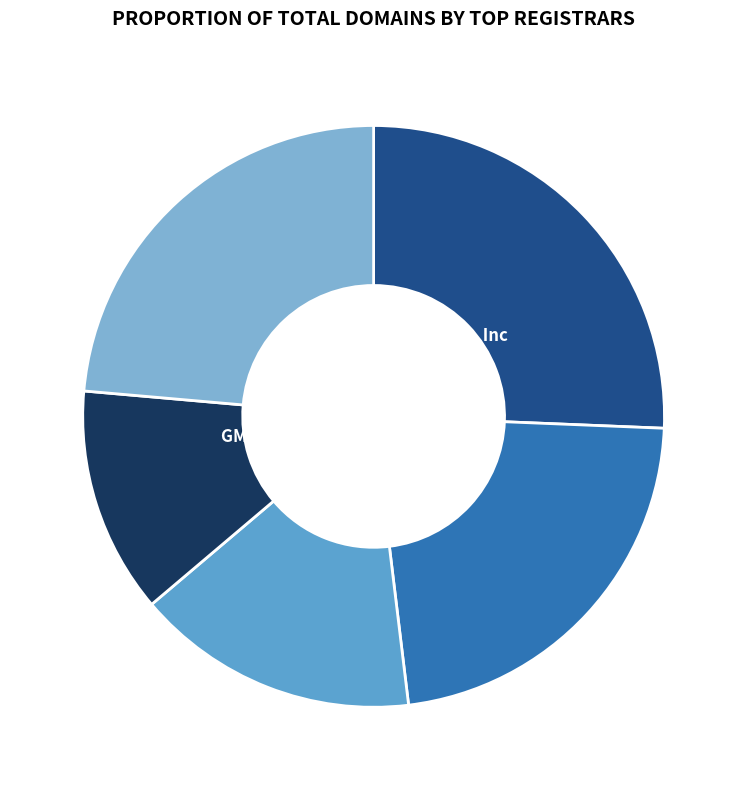

Count the number of slices in the pie.

5